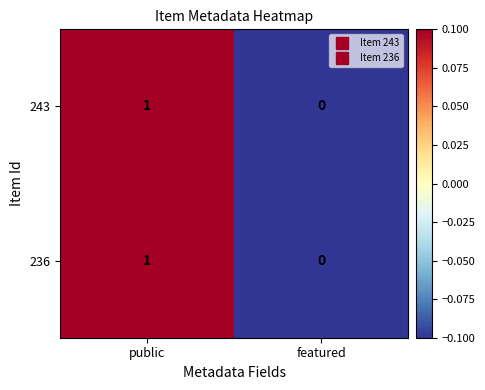

The 236 series shows 1 at public. True or false?

True